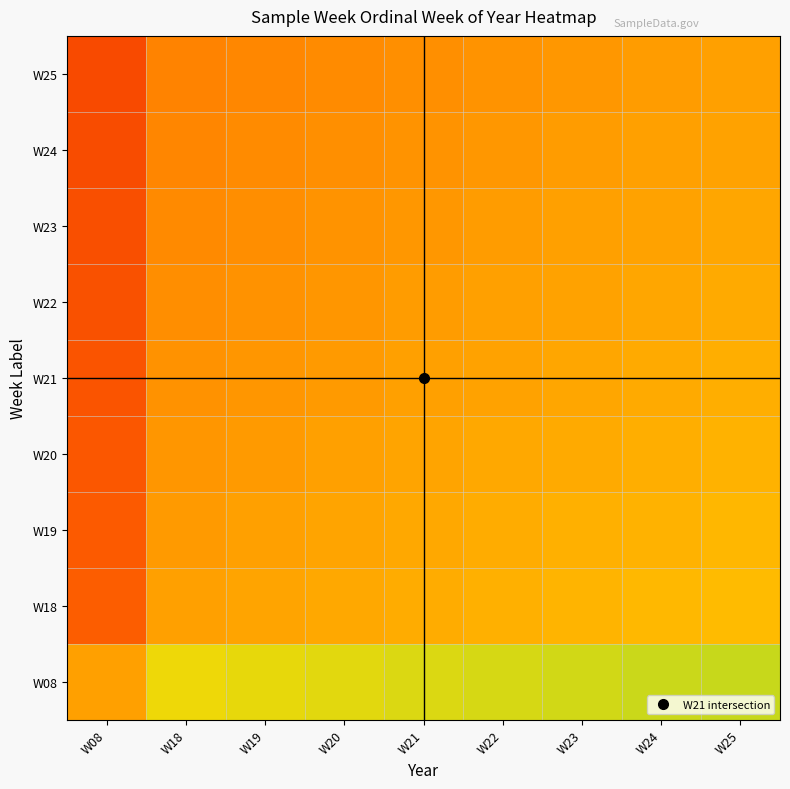

What is the maximum value shown in the chart?

0.8